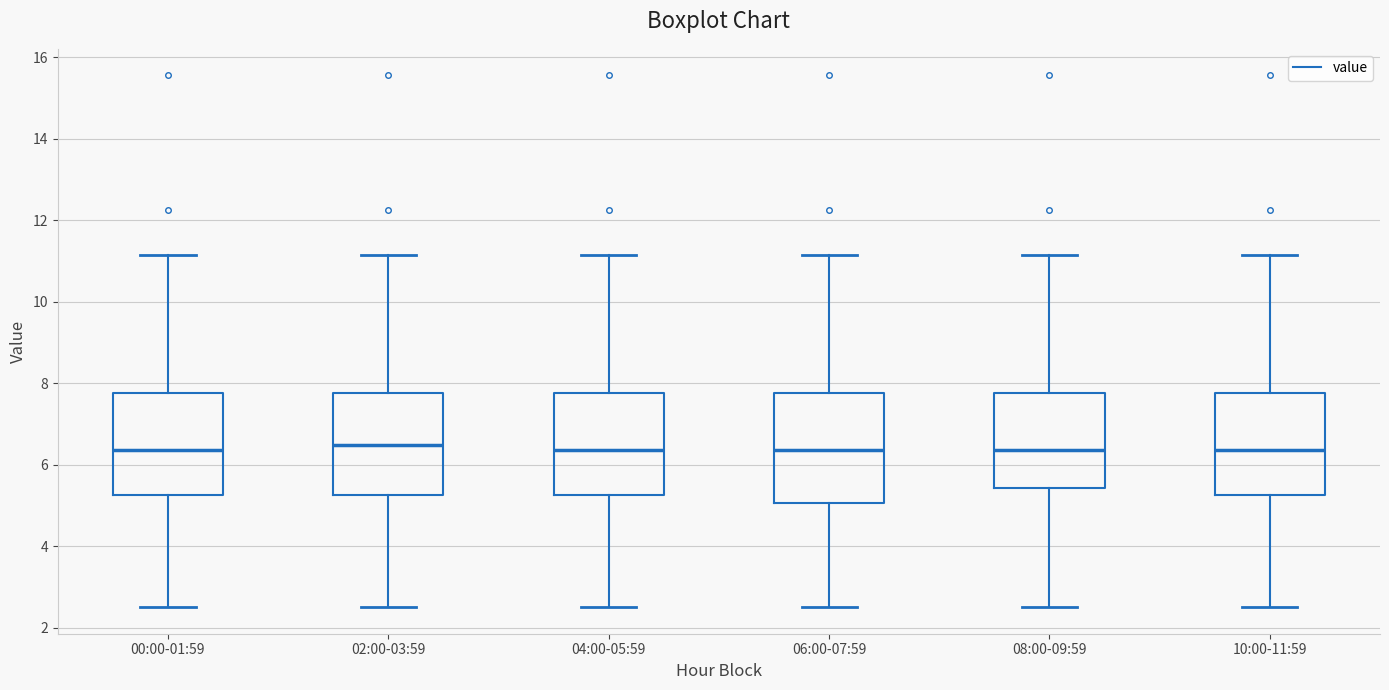

Where does the lower whisker of the box for 00:00-01:59 end on the y-axis? The values are not printed on the chart, so give them approximately, as read against the axis.

2.6